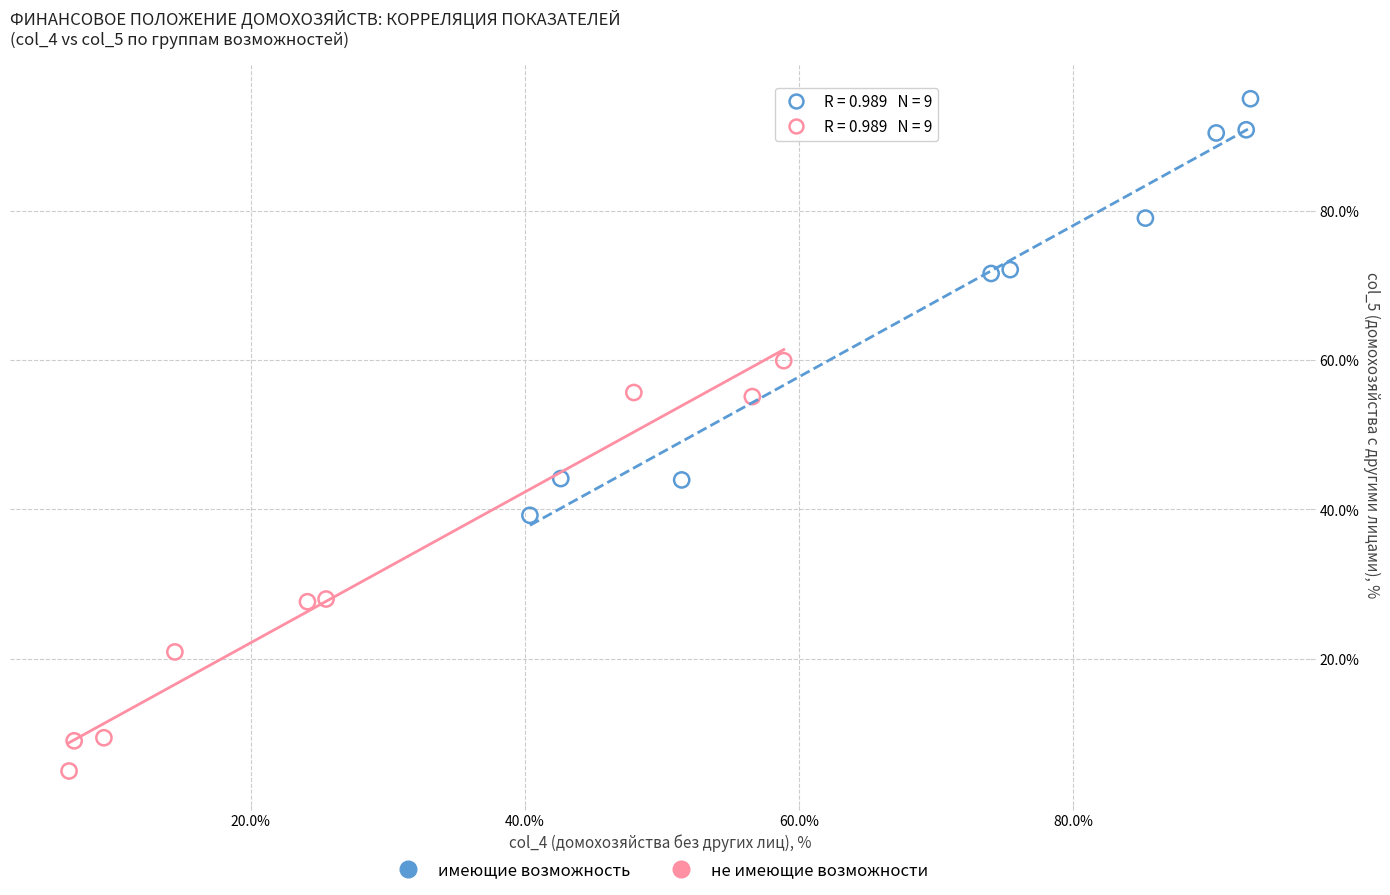

Which series reaches the minimum Y coordinate?

не имеющие возможности